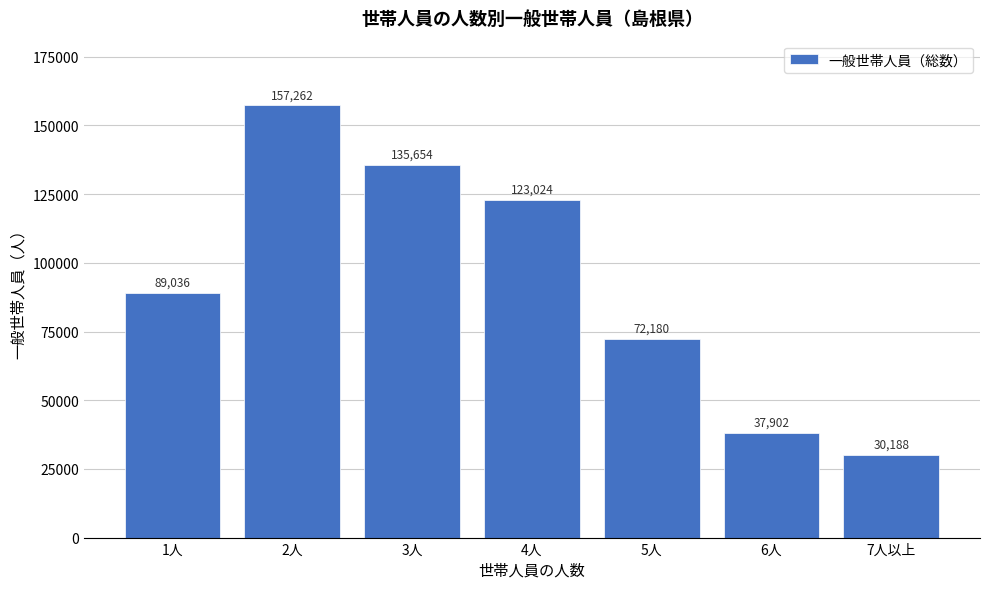

Reading left to right, what are all the values shown in this chart?

89036	157262	135654	123024	72180	37902	30188